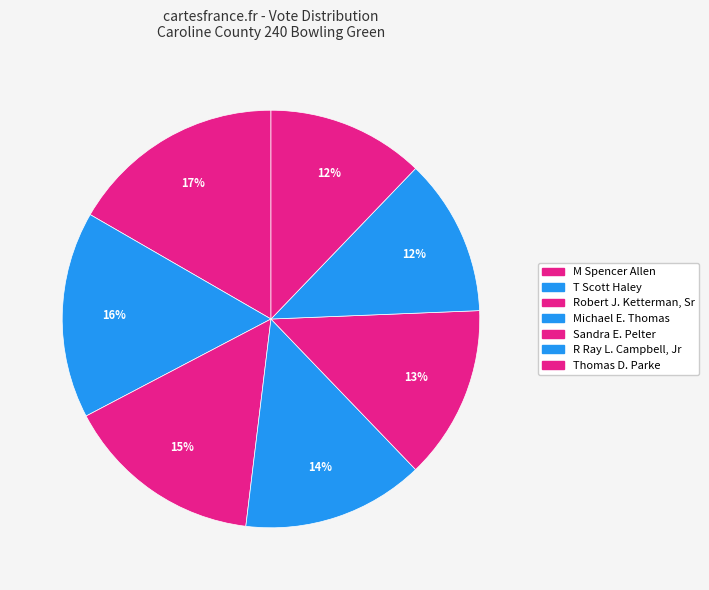

Rank the categories by value from lowest to highest.

R Ray L. Campbell, Jr, Thomas D. Parke, Sandra E. Pelter, Michael E. Thomas, Robert J. Ketterman, Sr, T Scott Haley, M Spencer Allen